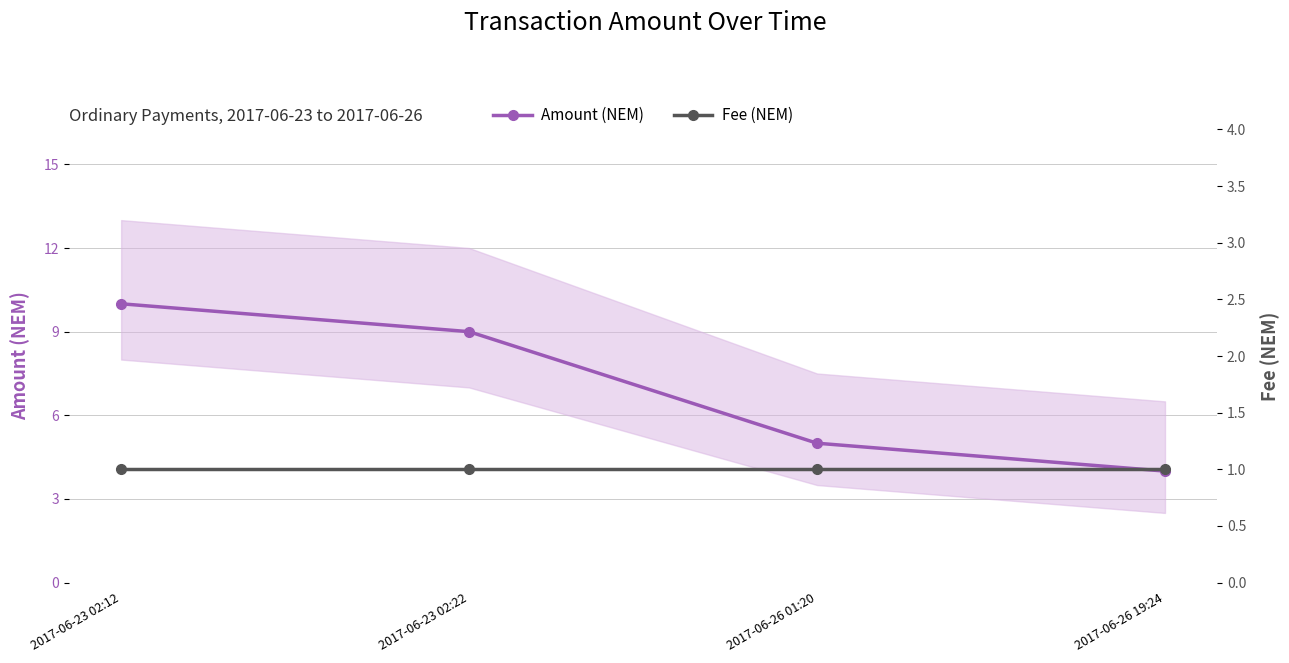

At which category is the sum across all series the highest?

2017-06-23 02:12